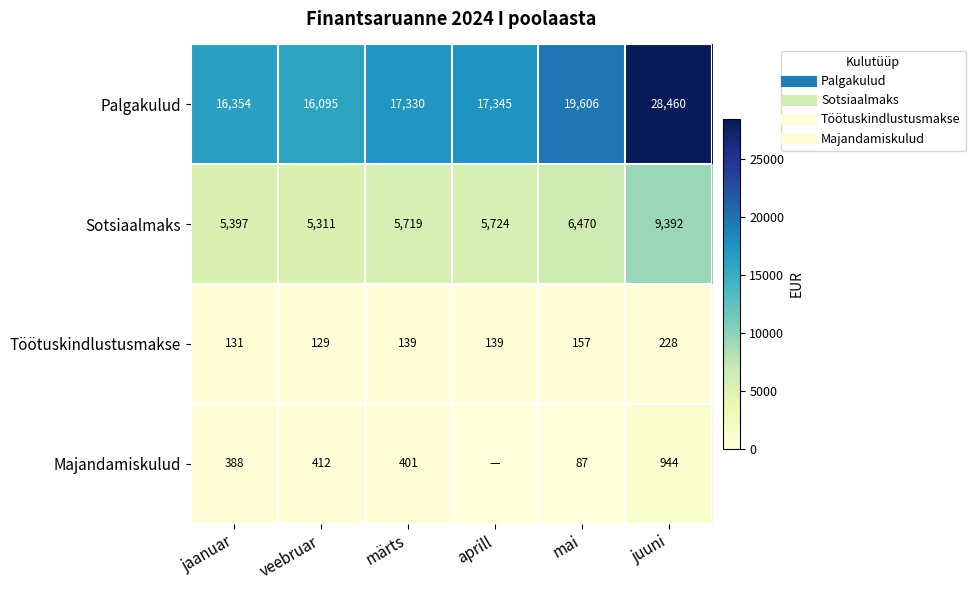

What is the difference between the maximum and minimum values in the Palgakulud series?

12365.5